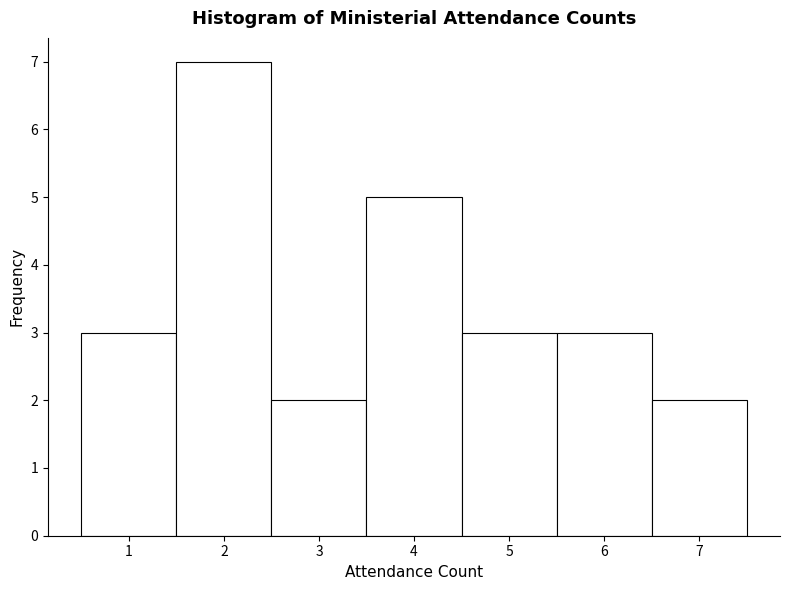

How tall is the bar that spans 4.5 to 5.5 on the x-axis? The values are not printed on the chart, so give them approximately, as read against the axis.

3